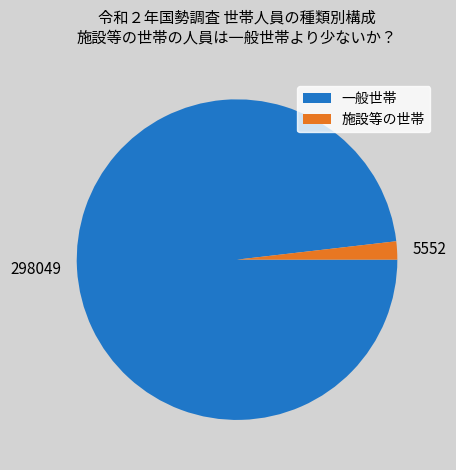

True or false: 施設等の世帯 accounts for 12% of the total.

False